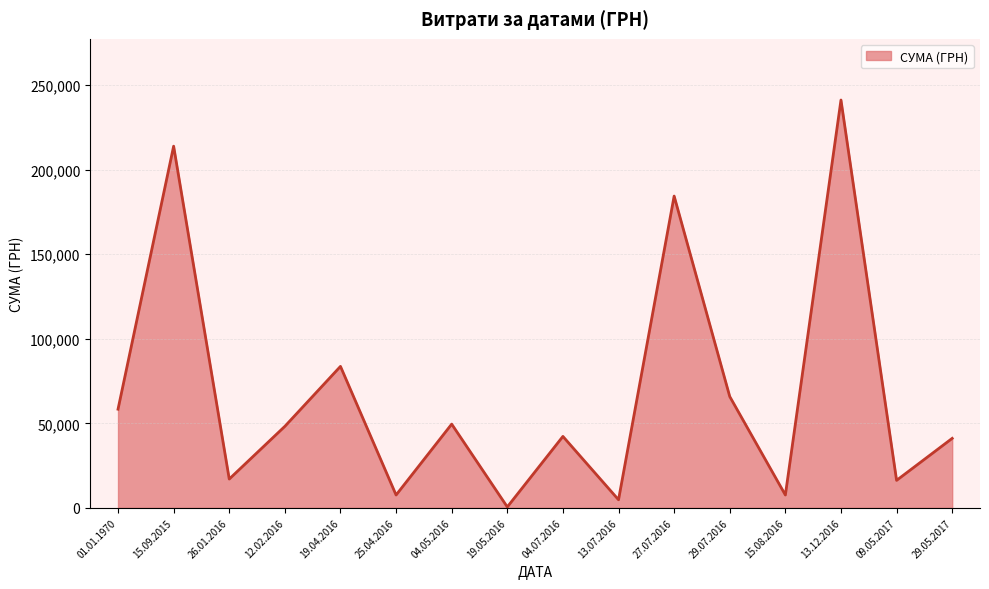

True or false: there are more than 0 points higher than both neighbors.

True